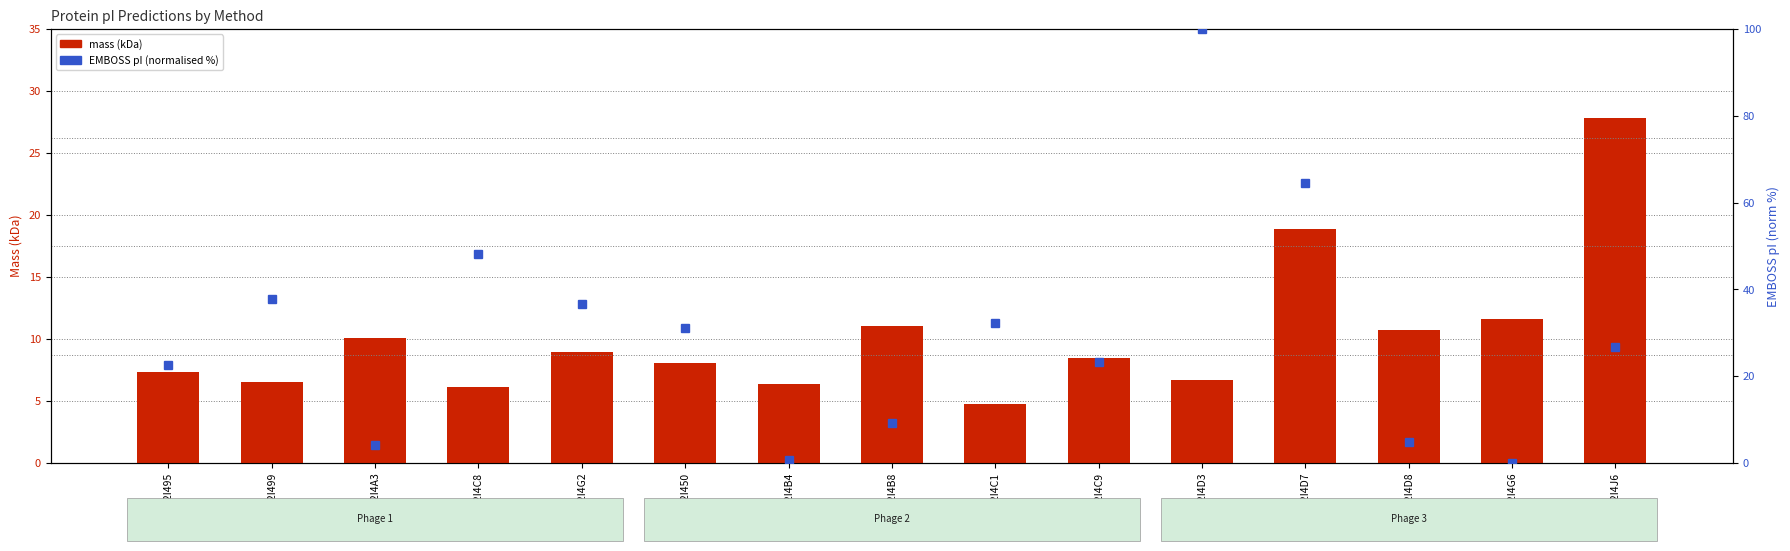

Reading left to right, extract all data points from this chart.

mass (kDa): 7.3	6.6	10.1	6.1	9.0	8.1	6.4	11.0	4.7	8.5	6.7	18.9	10.7	11.6	27.9
EMBOSS pI (normalised): 22.6	37.8	4.3	48.1	36.6	31.1	0.6	9.1	32.3	23.2	100.0	64.6	4.9	0.0	26.8